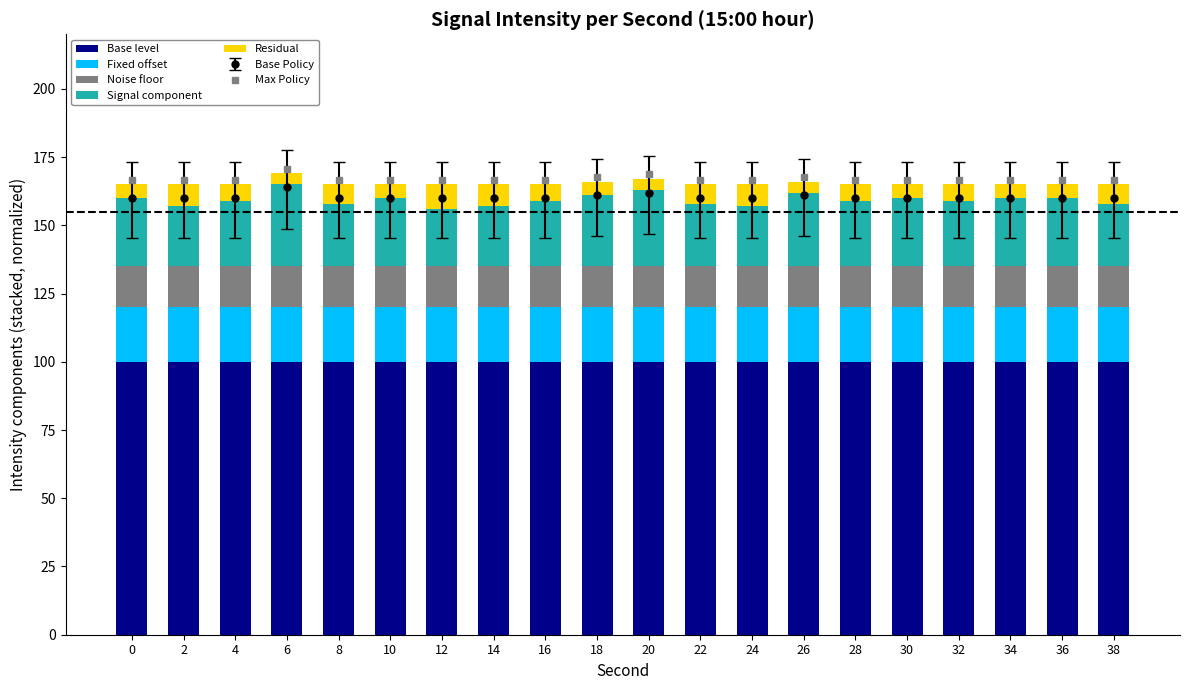

How many bars are there in each group?

5